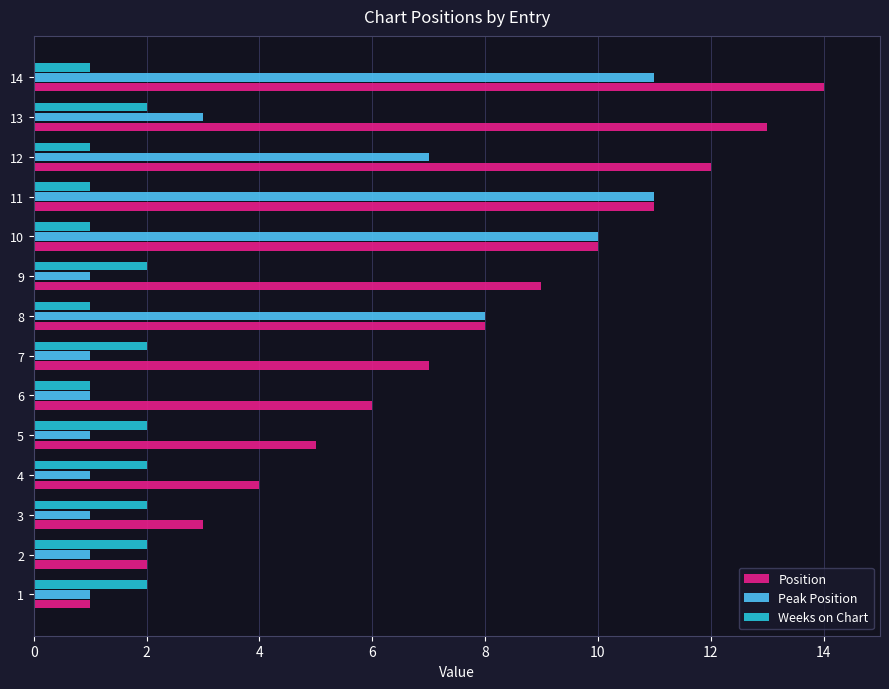

Rank the series by their maximum value, from highest to lowest.

Position, Peak Position, Weeks on Chart